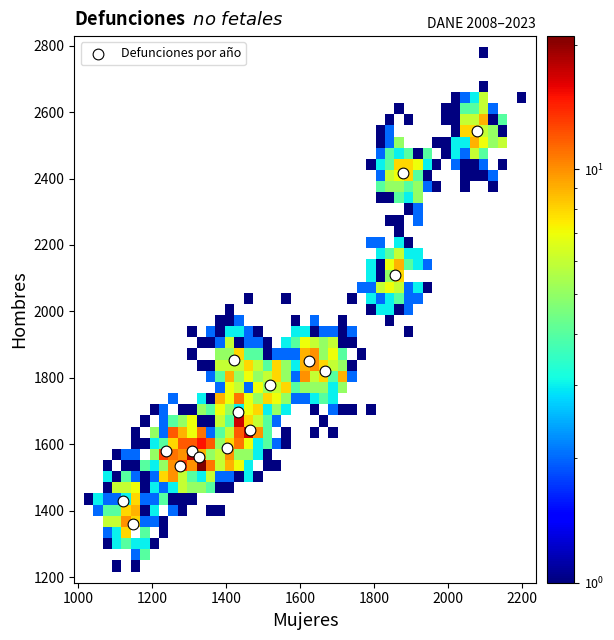

What is the range of X values (max minus min)?

957